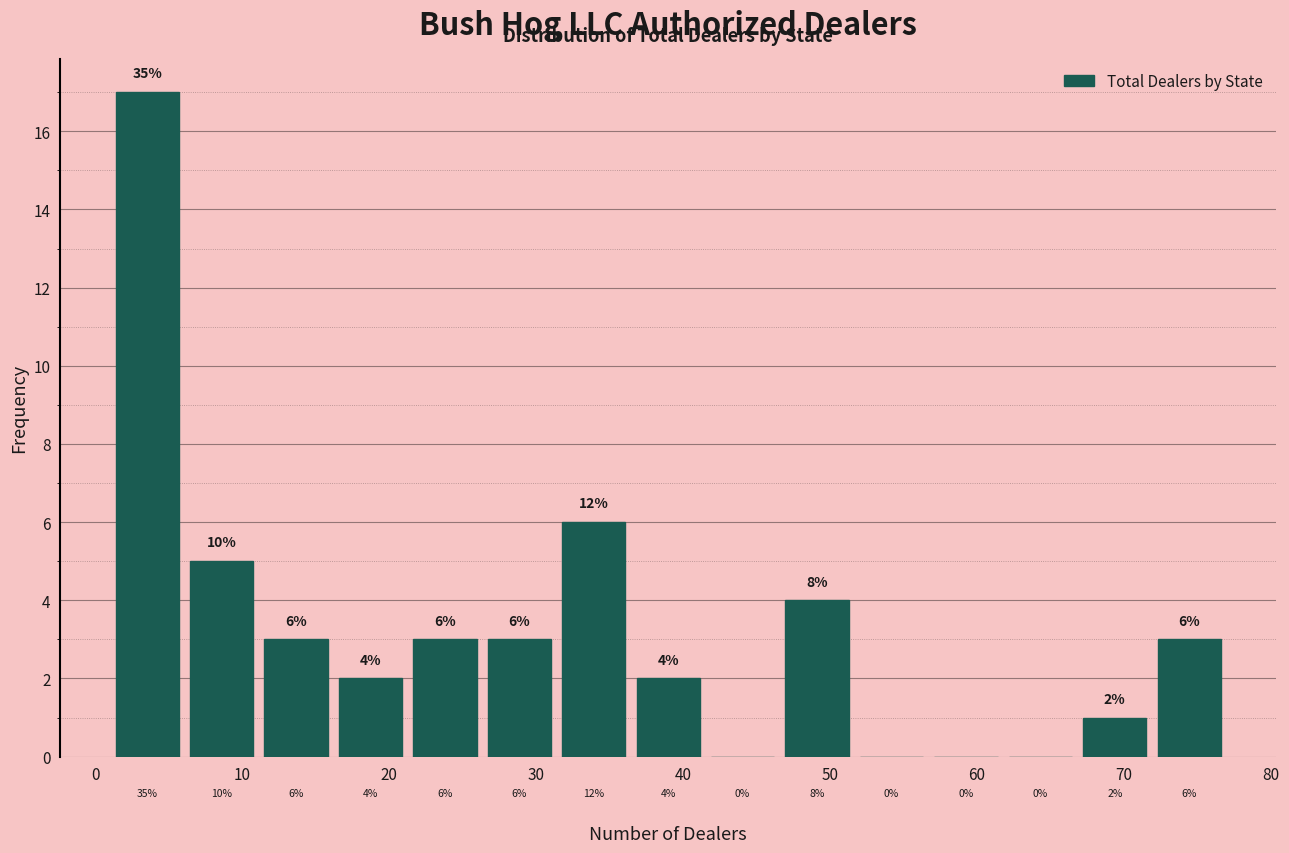

Over which range of the x-axis is the bar tallest?

1 to 6